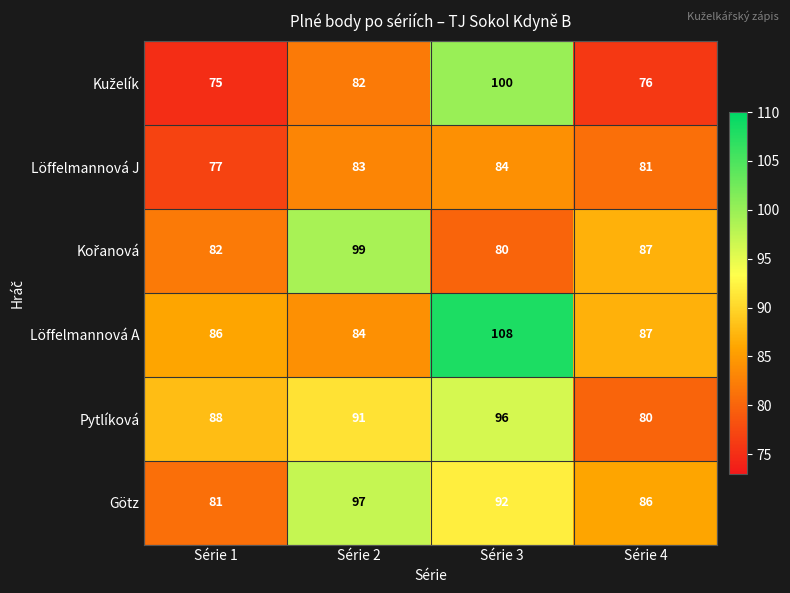

What is the sum of all Löffelmannová A values?

365